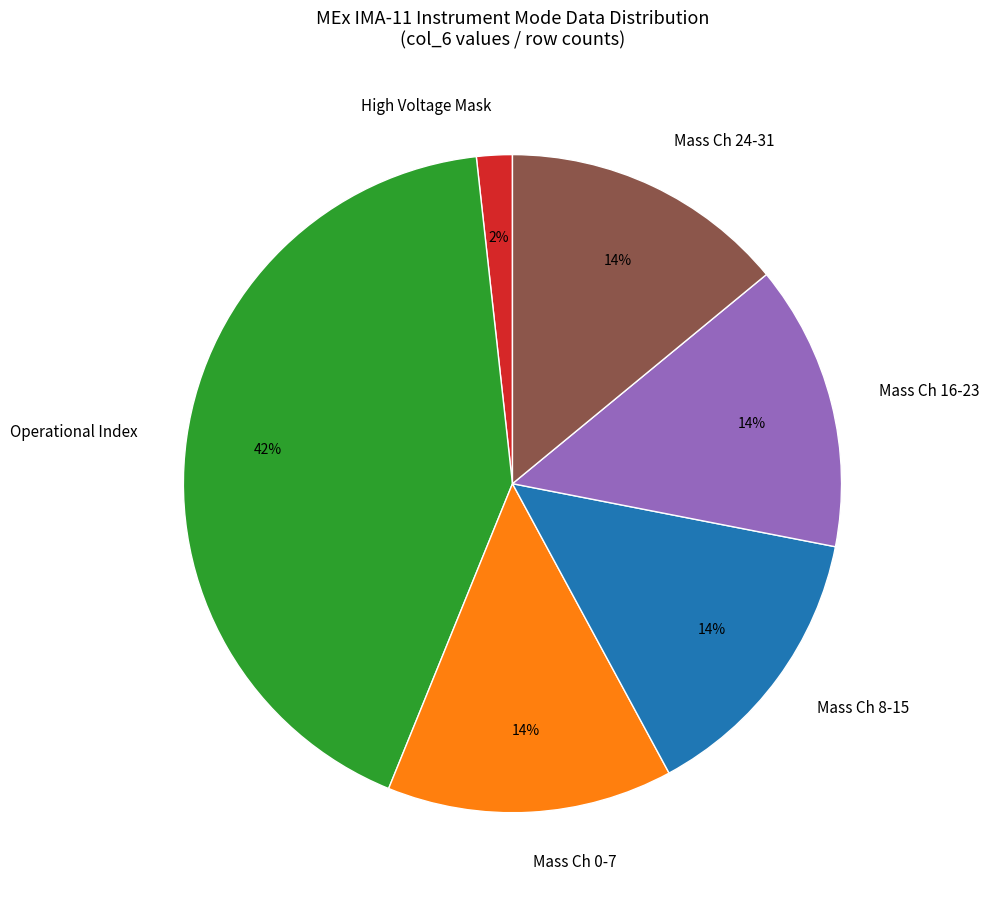

The High Voltage Mask slice represents 14% of the pie. True or false?

False